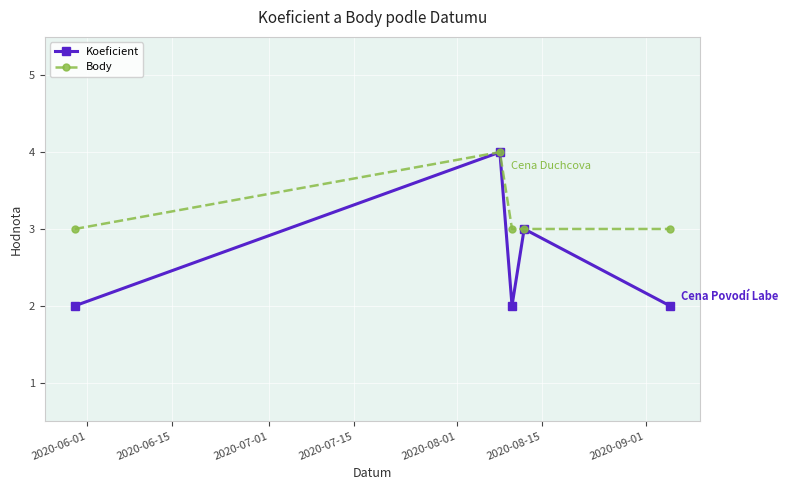

How many interior local valleys does the Koeficient series have?

1